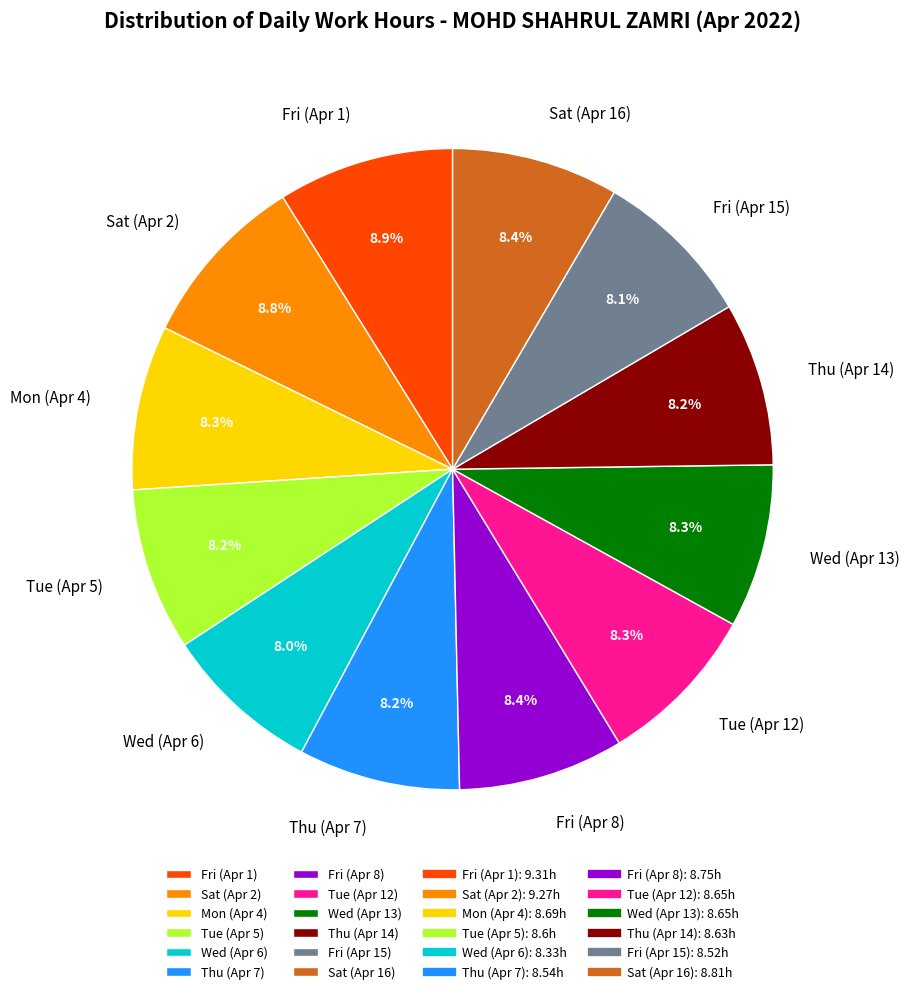

To the nearest percent, what portion does Tue (Apr 12) represent?

8%